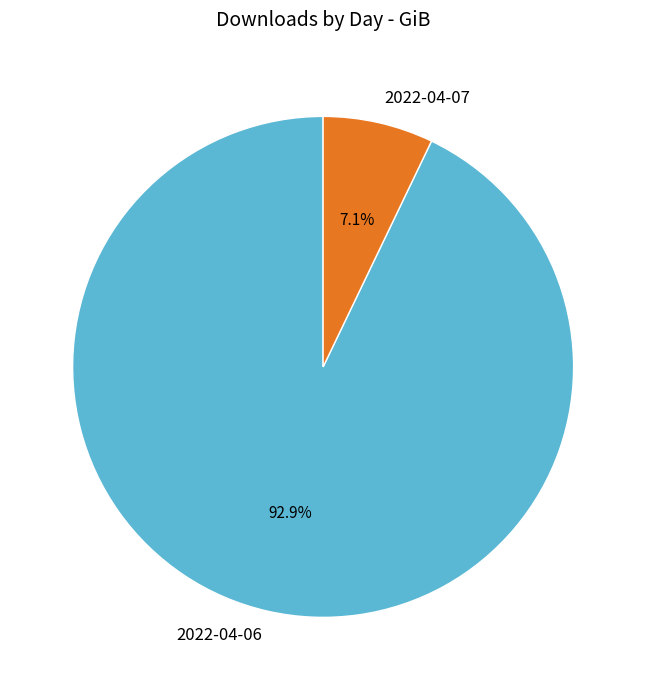

To the nearest percent, what portion does 2022-04-06 represent?

93%